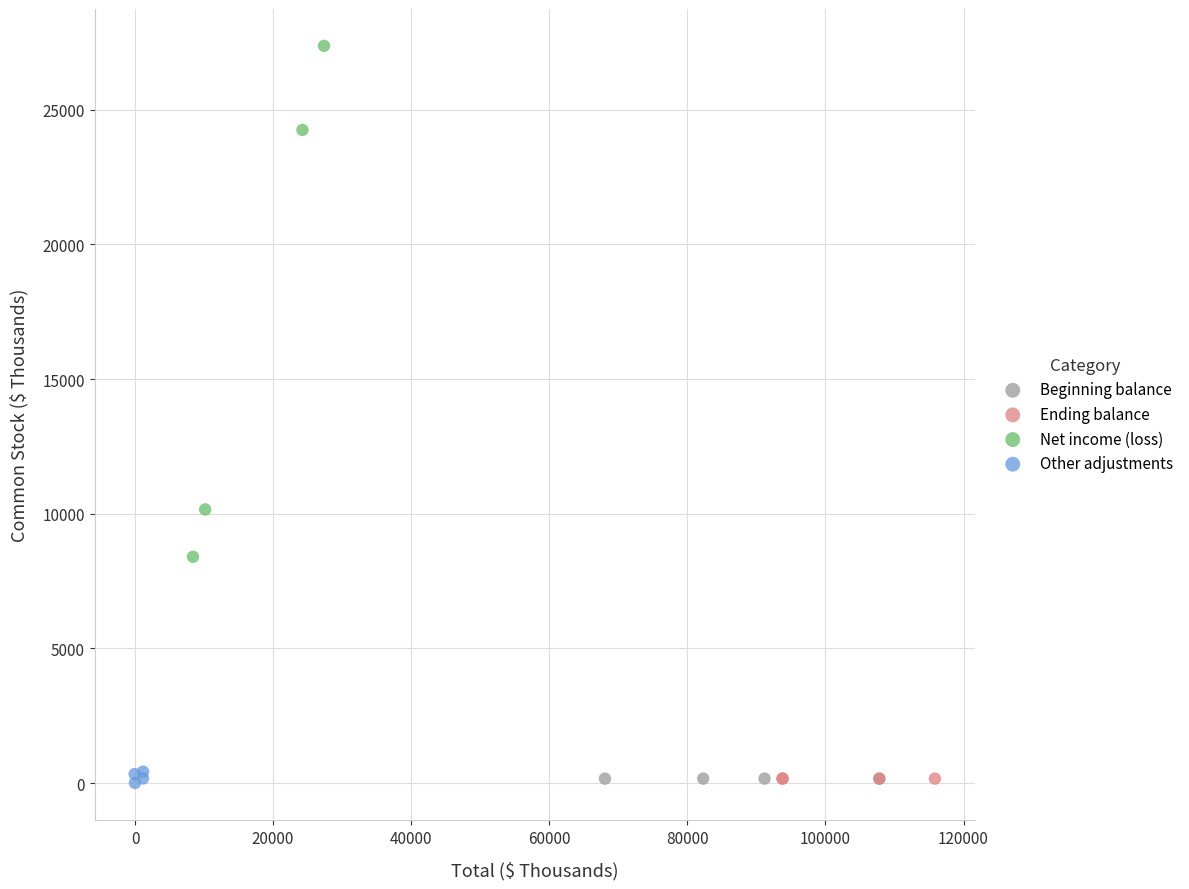

Which series reaches the maximum Y coordinate?

Net income (loss)